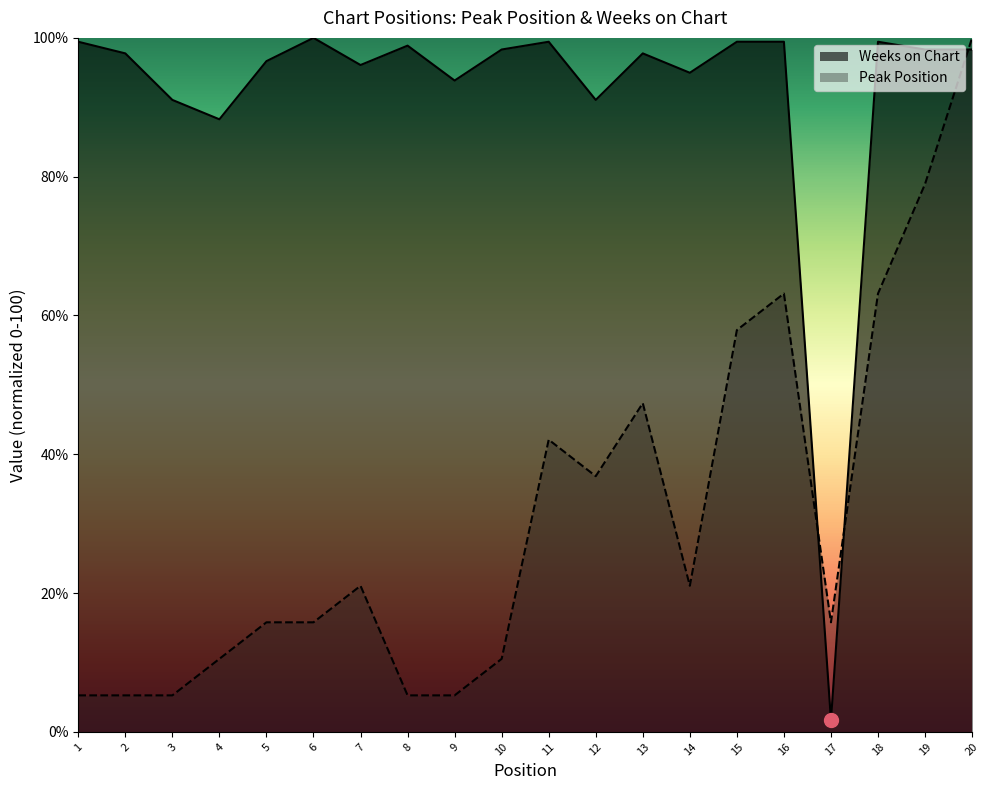

At which category is the sum across all series the highest?

20